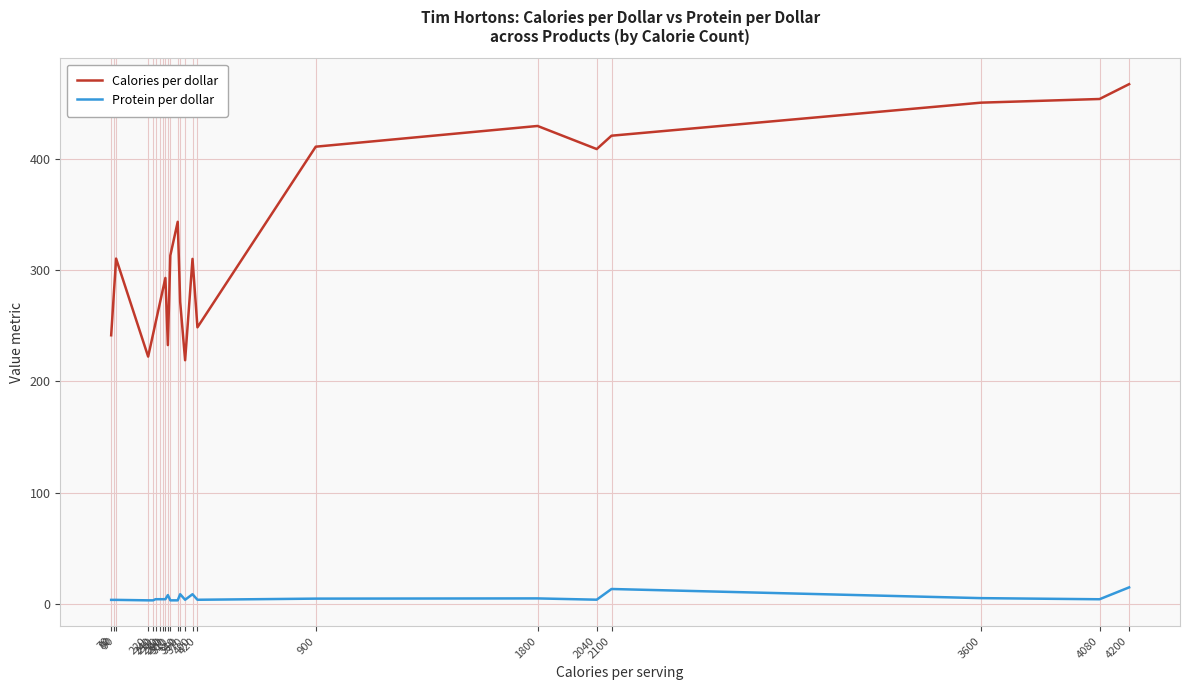

What is the difference between the maximum and minimum values in the Calories per dollar series?

248.3